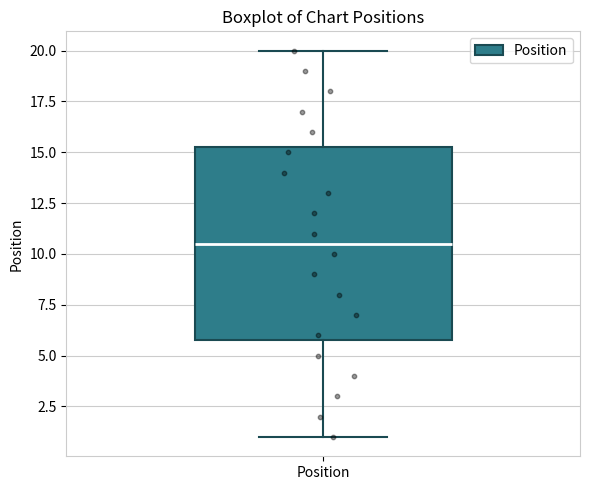

Read this box plot against the y-axis: the position of the median line, the range covered by the box, and the ends of both whiskers. The values are not printed on the chart, so give them approximately, as read against the axis.

median 10.5, box 6.0 to 15.5, whiskers 1.0 to 20.0